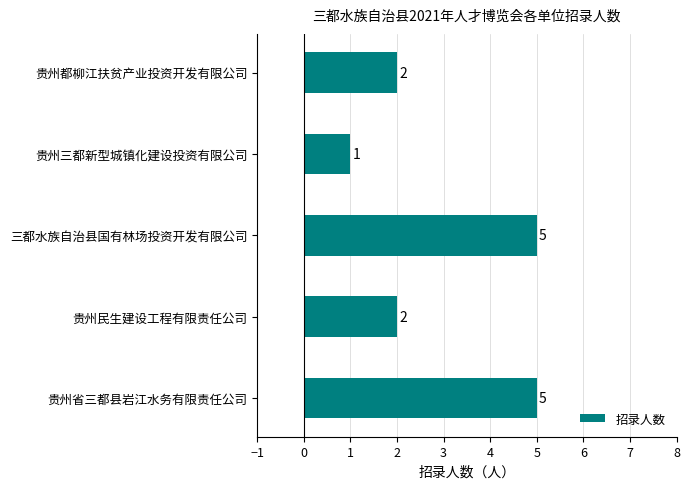

What position from the bottom is 三都水族自治县国有林场投资开发有限公司?

3